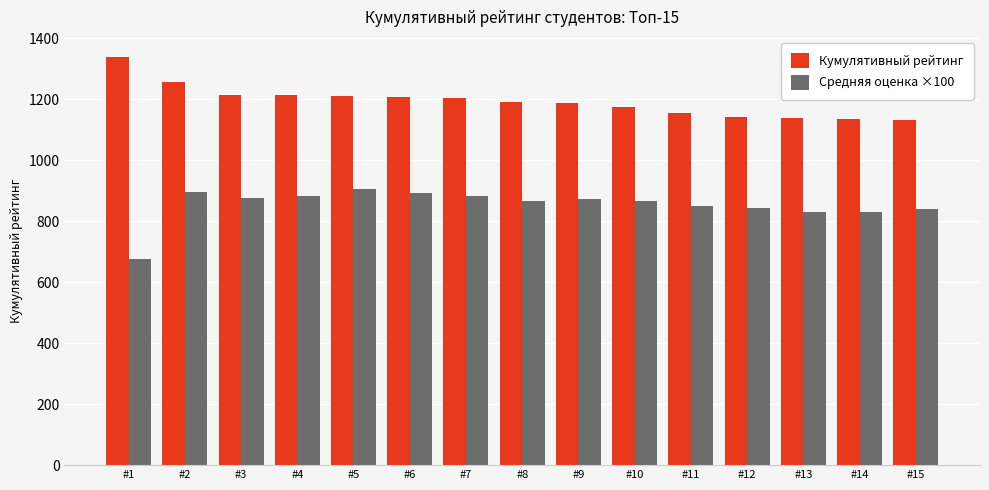

What is the maximum value for Кумулятивный рейтинг?

1337.5